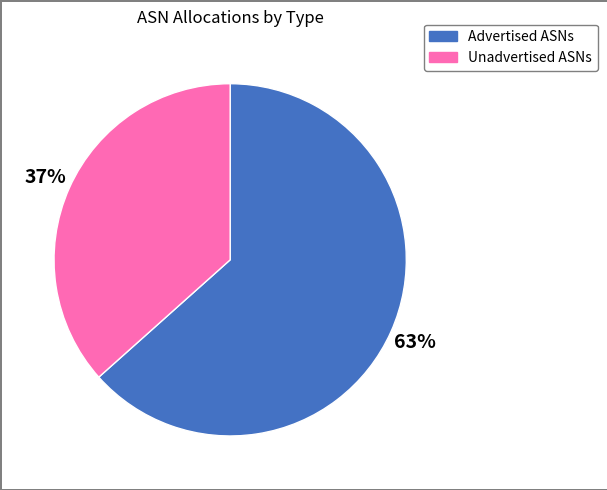

How many segments does this pie chart have?

2